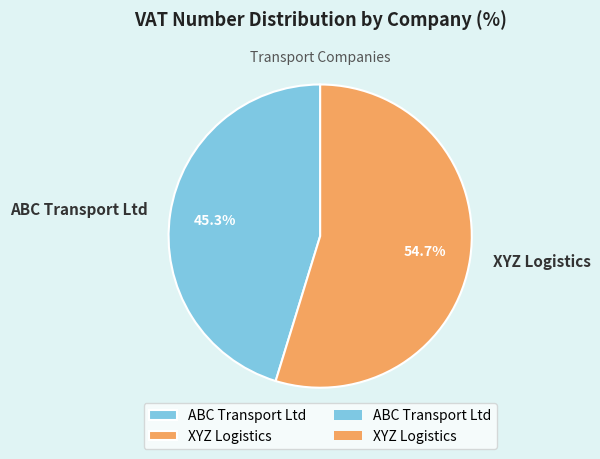

Rank the categories by value from highest to lowest.

XYZ Logistics, ABC Transport Ltd